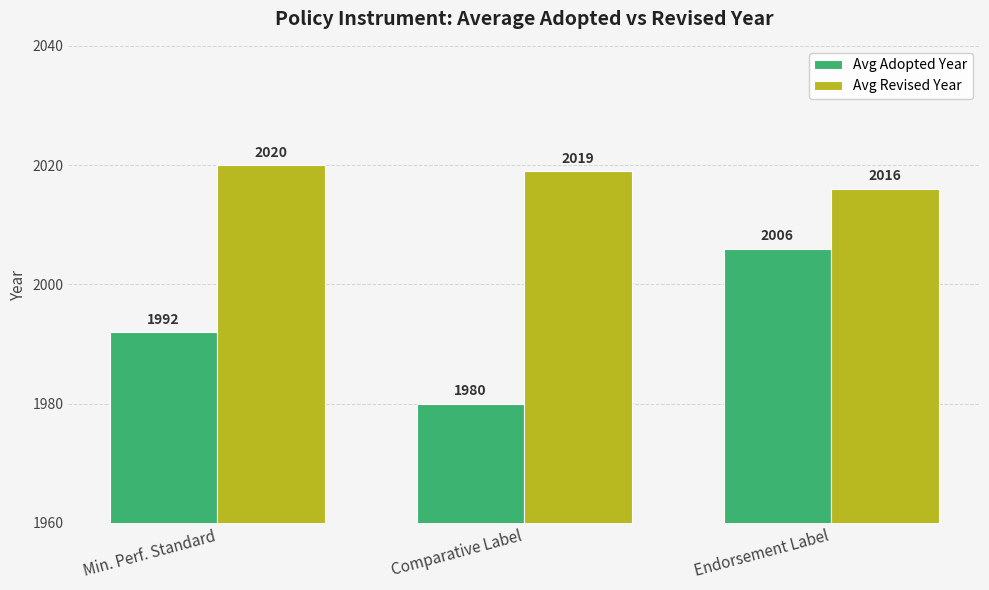

The Avg Adopted Year series shows 1980 at Comparative Label. True or false?

True